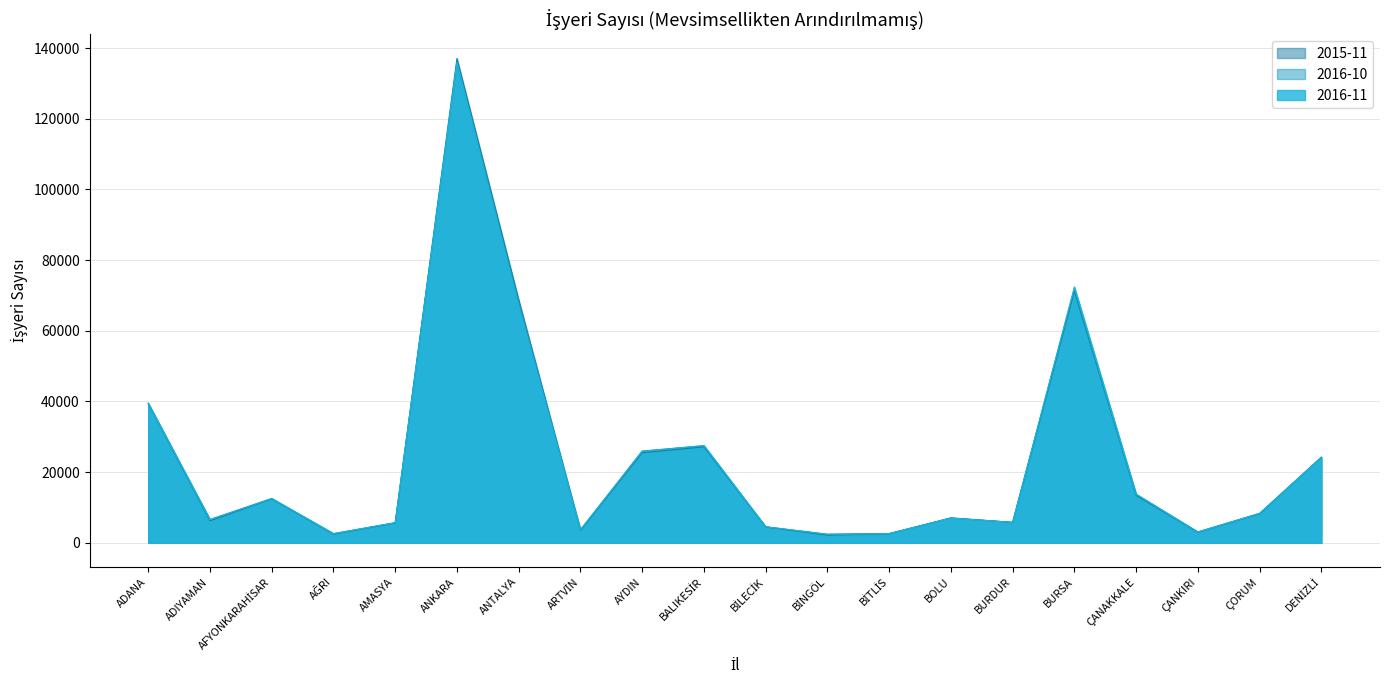

What is the spread (max minus min) of values at ÇORUM?

128